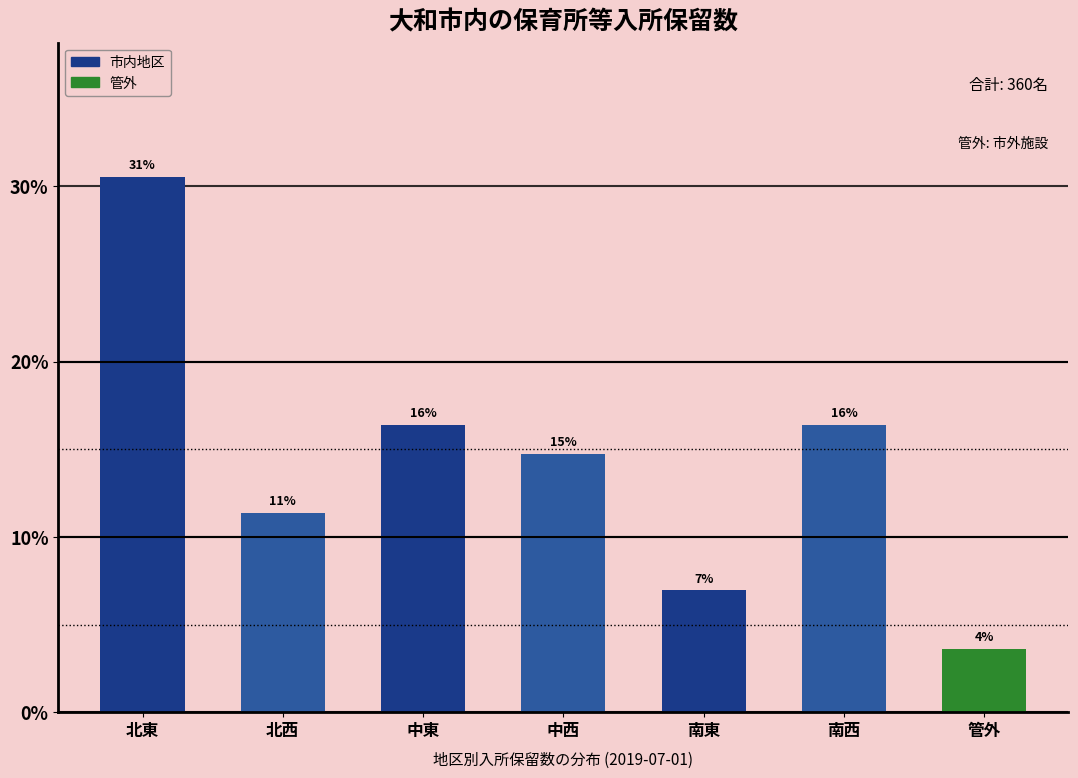

How many bars are there in total?

7